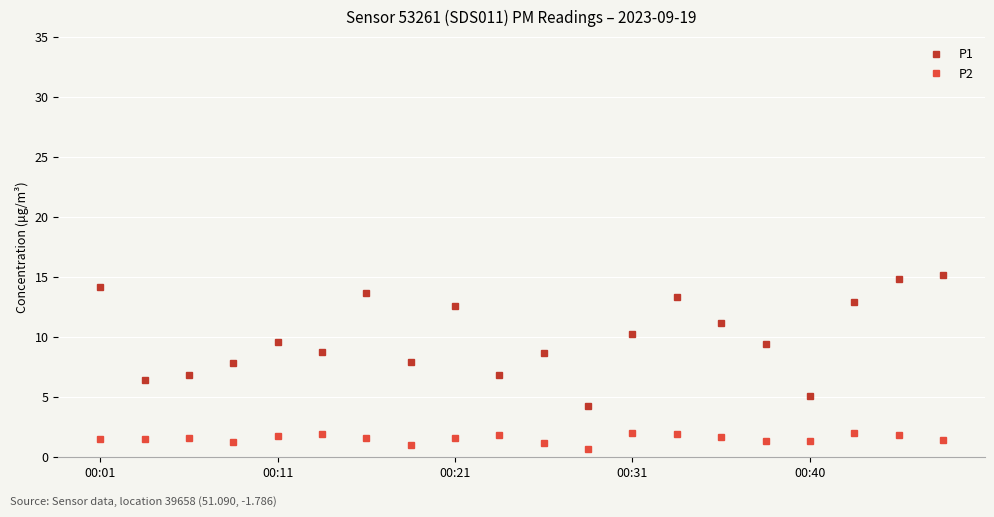

True or false: P1 and P2 cross at least once.

False